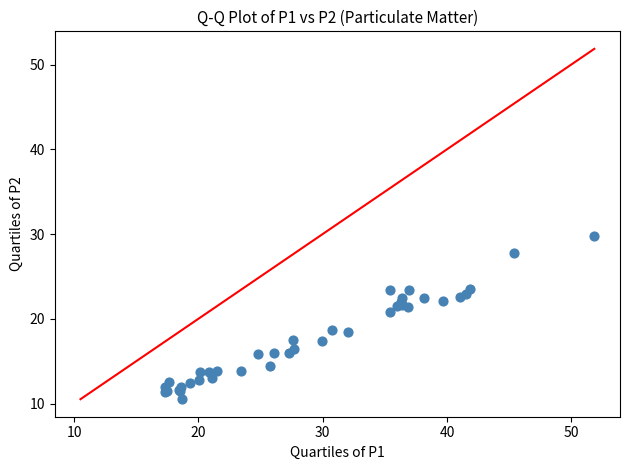

What Y value in the scatter plot is closest to 20?

20.8